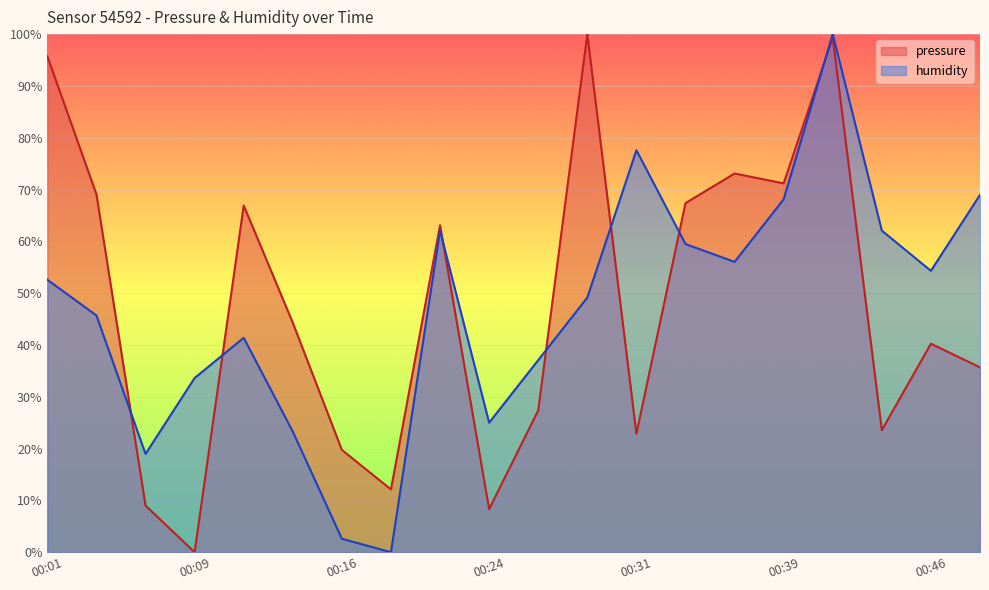

What is the value of the pressure point at the 10th from the left?

8.3